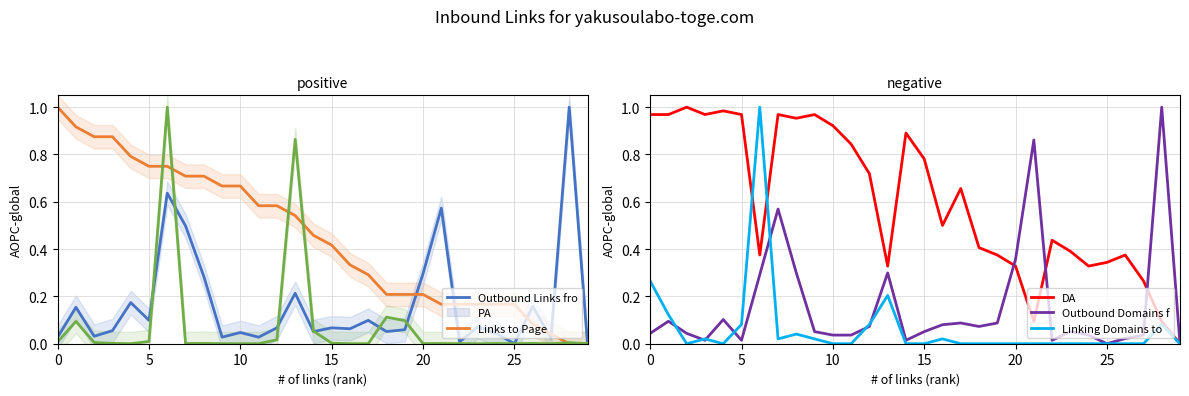

How many lines are shown in the chart?

6